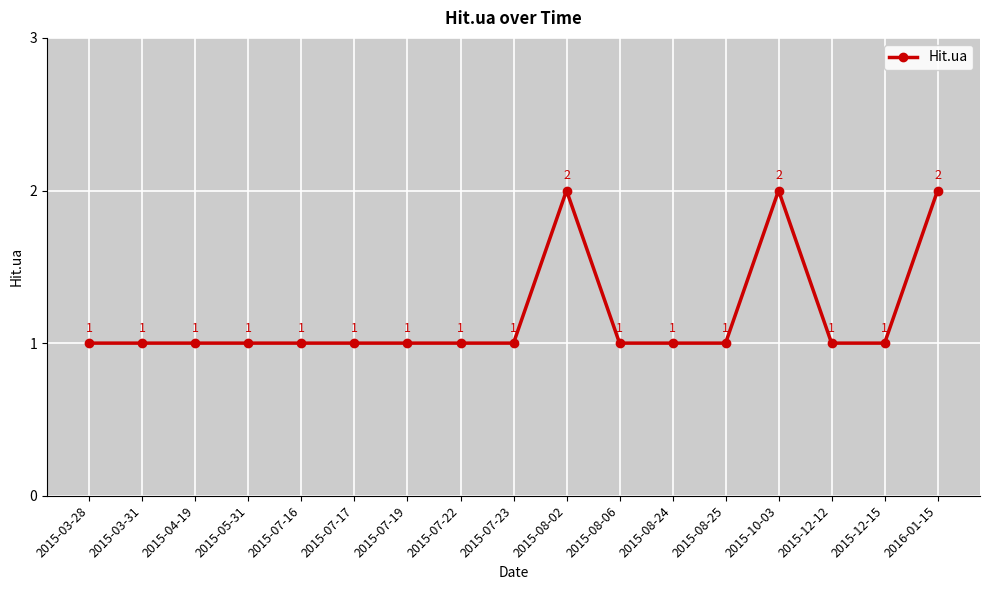

What is the maximum value shown in the chart?

2